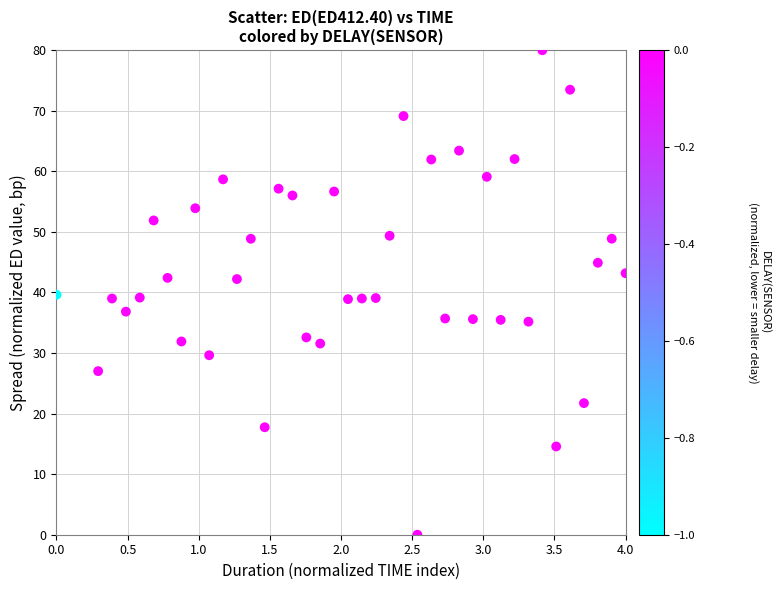

What is the range of Y values (max minus min)?

80.0